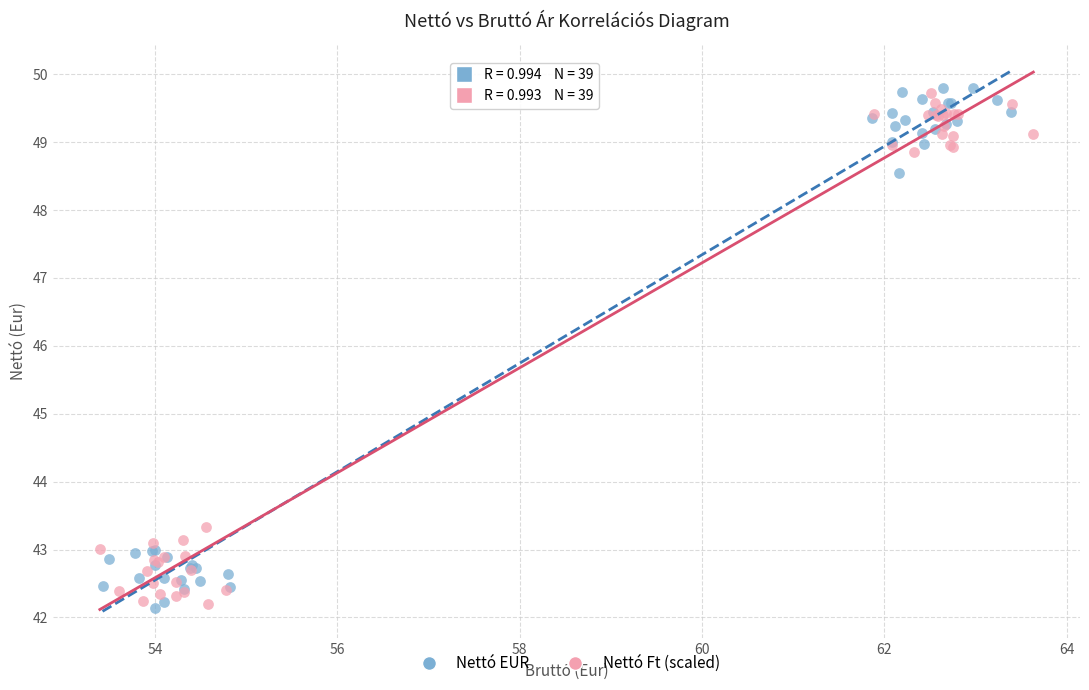

Which series has the largest Y range (max minus min)?

Nettó EUR